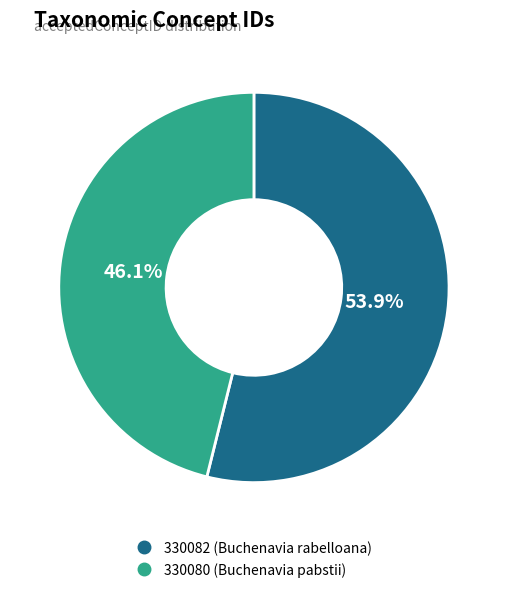

To the nearest percent, what is the difference between the largest and smallest slice percentages?

8%